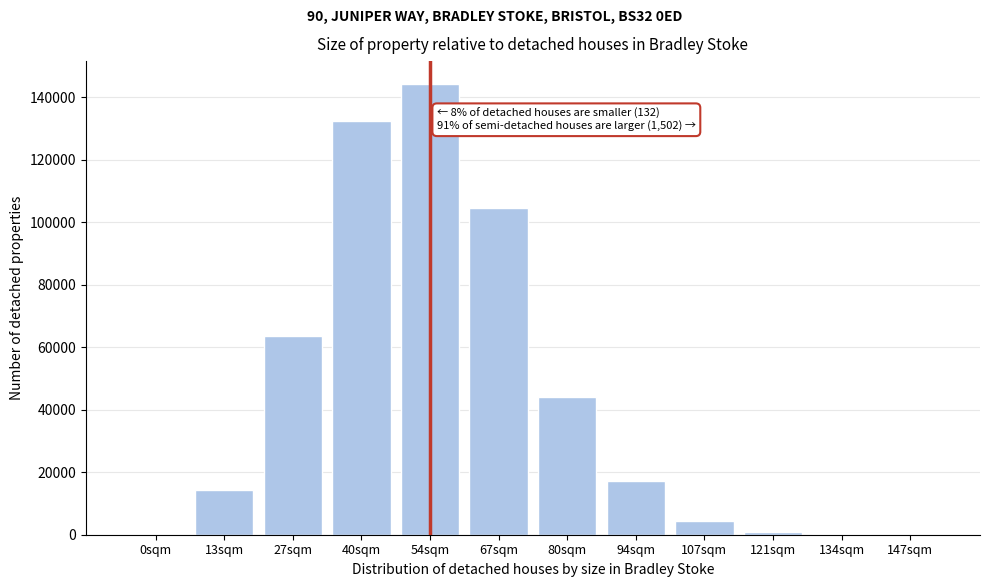

At which label is the value closest to 72157?

27sqm